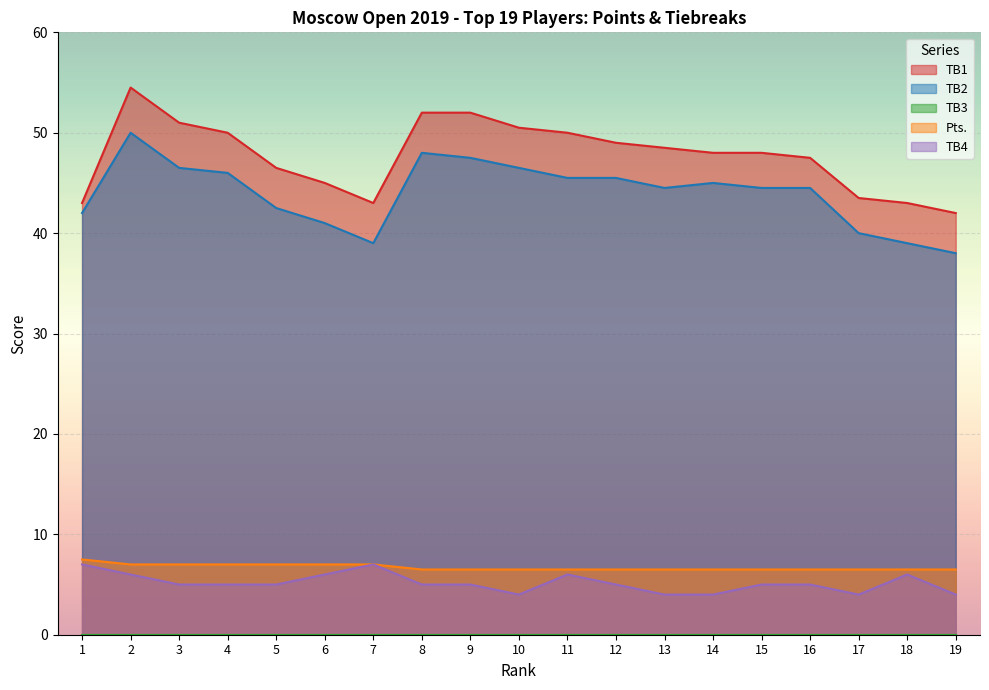

True or false: TB2 has more than 2 interior local peaks.

True